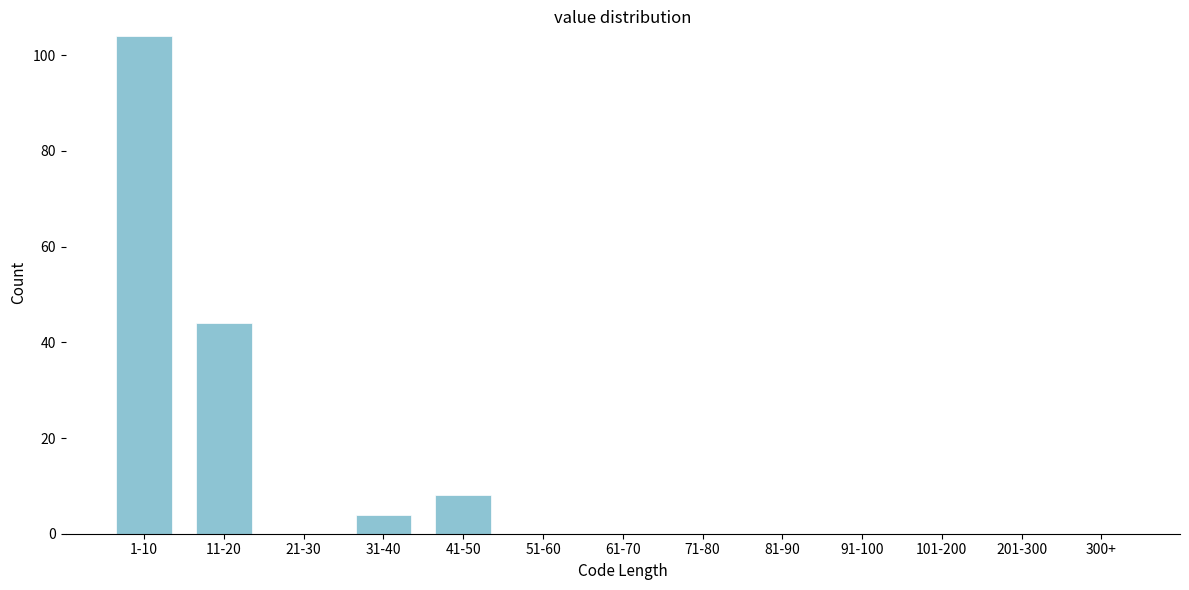

Reading left to right, what are all the values shown in this chart?

1-10=104	11-20=44	21-30=0	31-40=4	41-50=8	51-60=0	61-70=0	71-80=0	81-90=0	91-100=0	101-200=0	201-300=0	300+=0